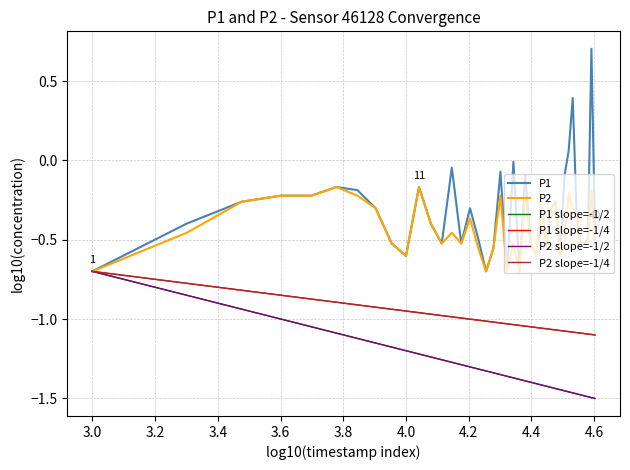

The value at 00:21 is -0.7. True or false?

False